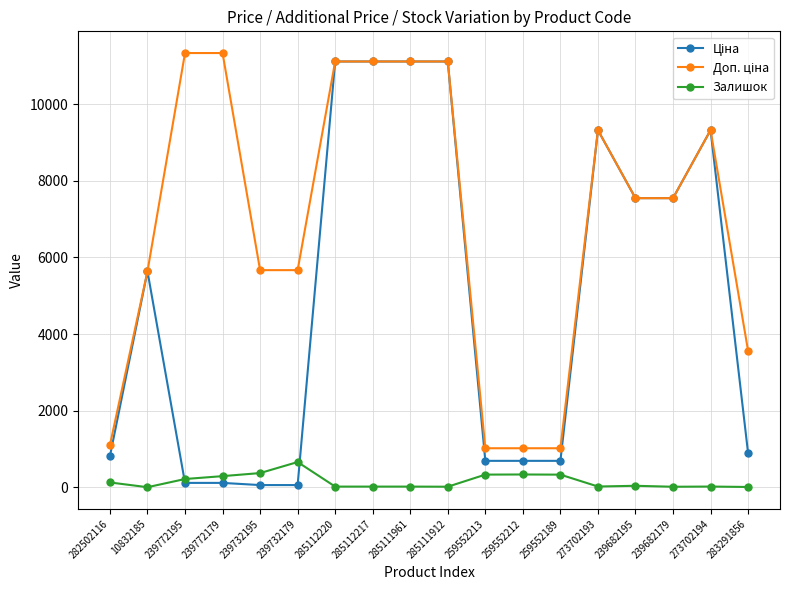

True or false: Залишок has more than 0 interior local peaks.

True